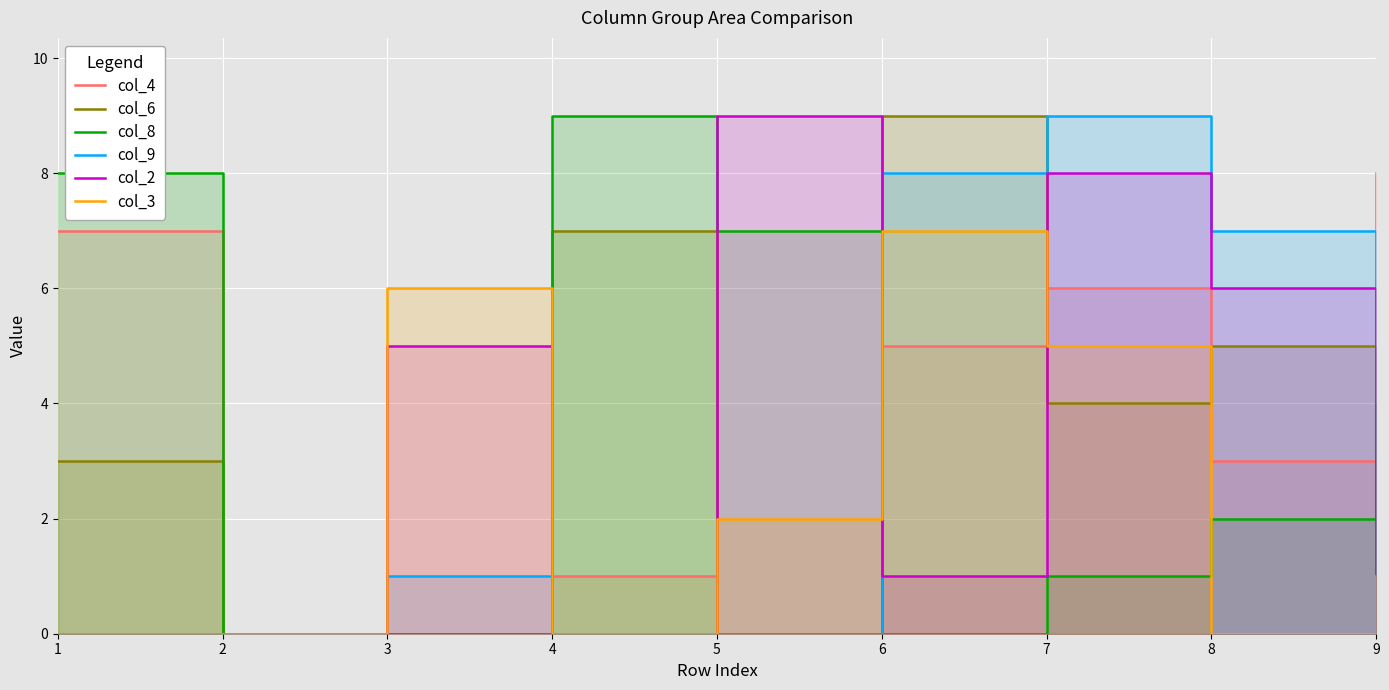

At which category does col_2 reach its first local valley?

4